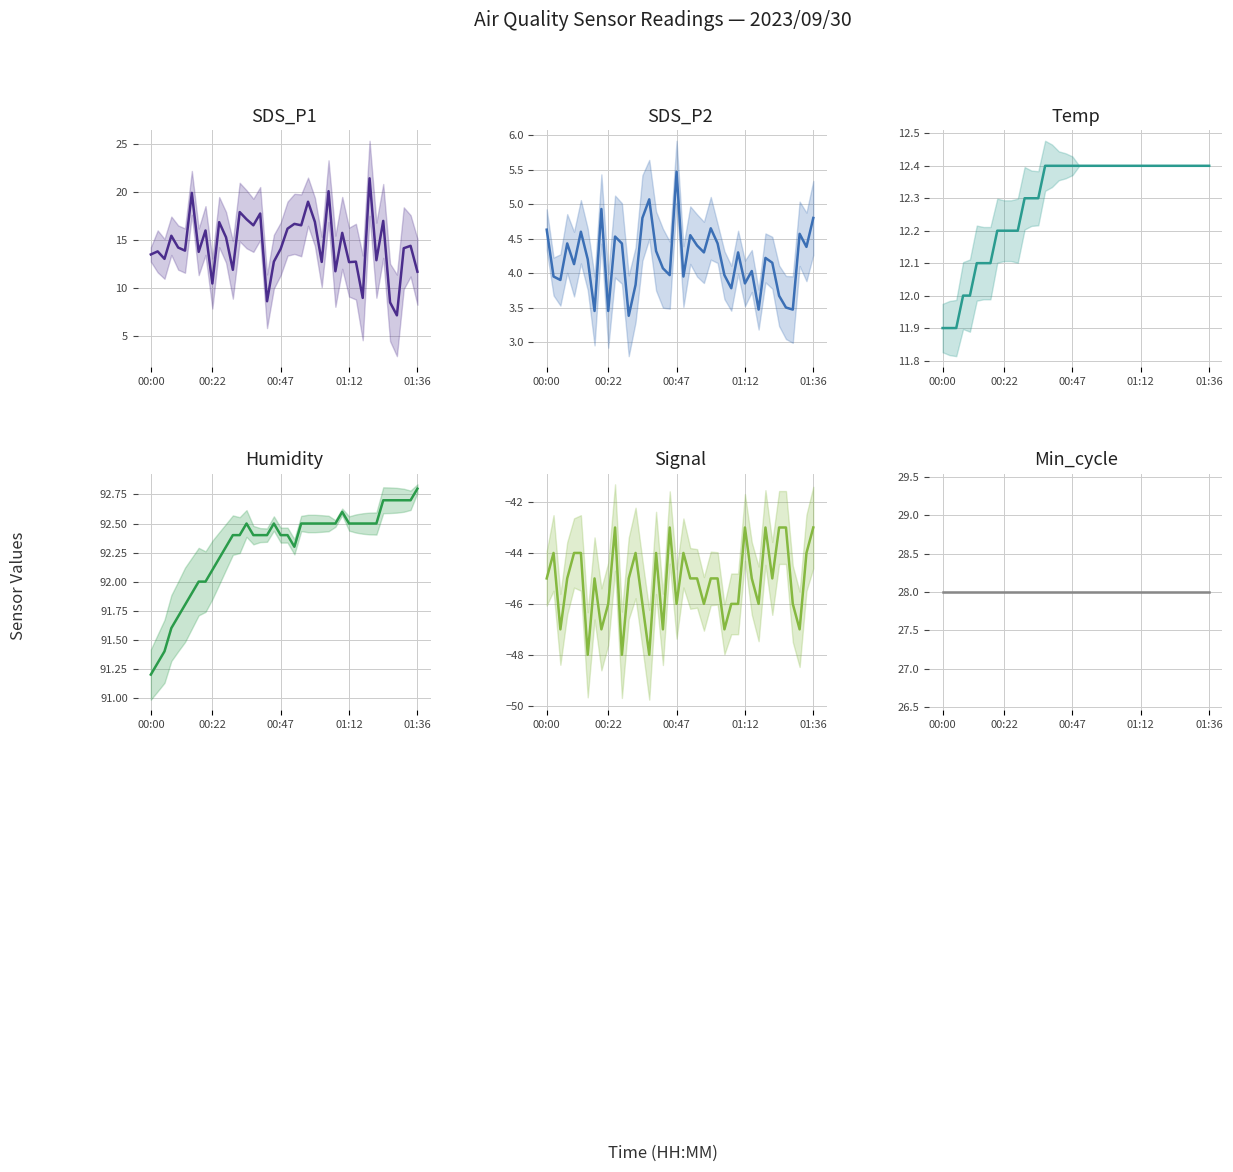

The Temp series shows 12.2 at 8. True or false?

True